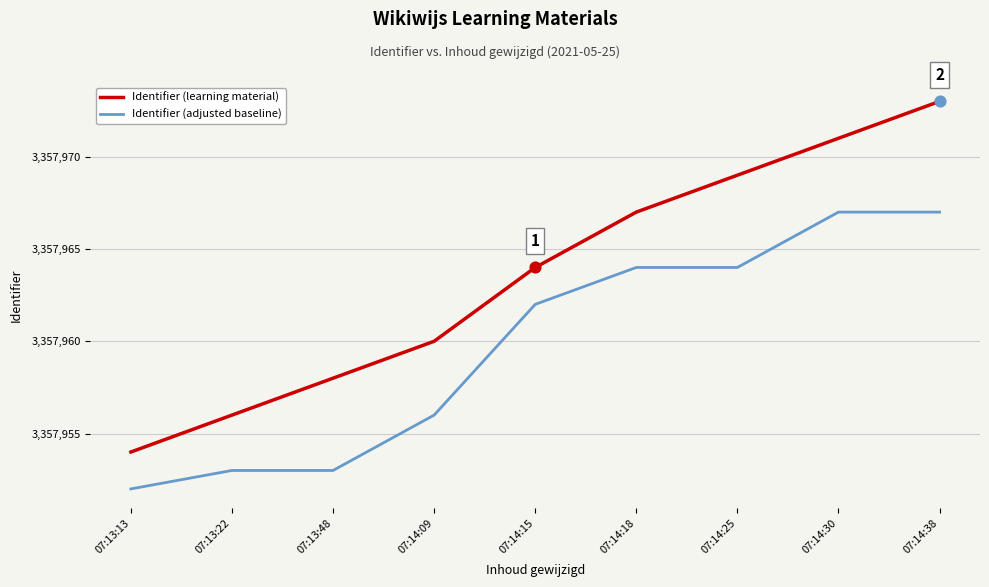

Which series has the largest range (max minus min)?

Identifier (learning material)